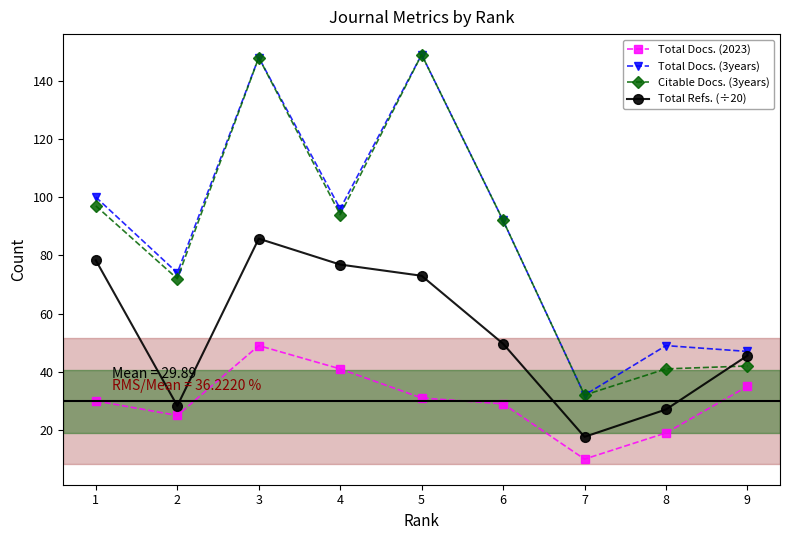

How many interior local peaks does the Total Docs. (3years) series have?

3